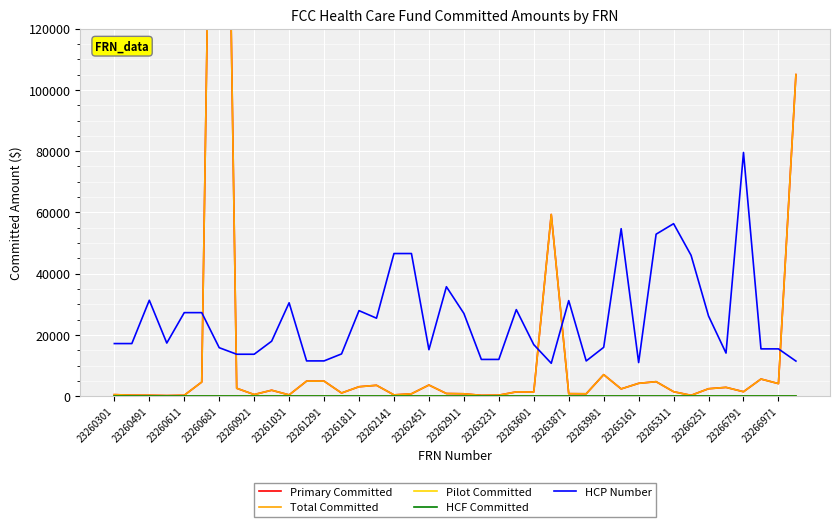

How many lines are shown in the chart?

5